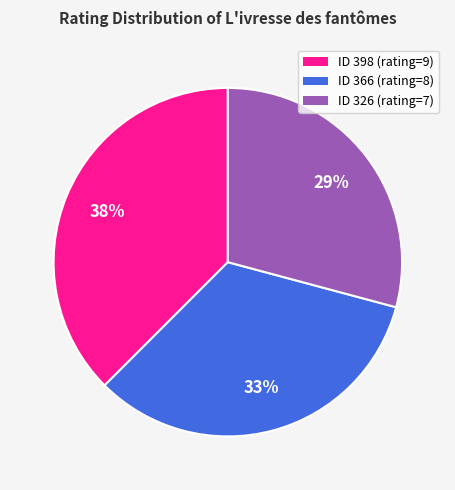

Does any single category account for the majority?

No